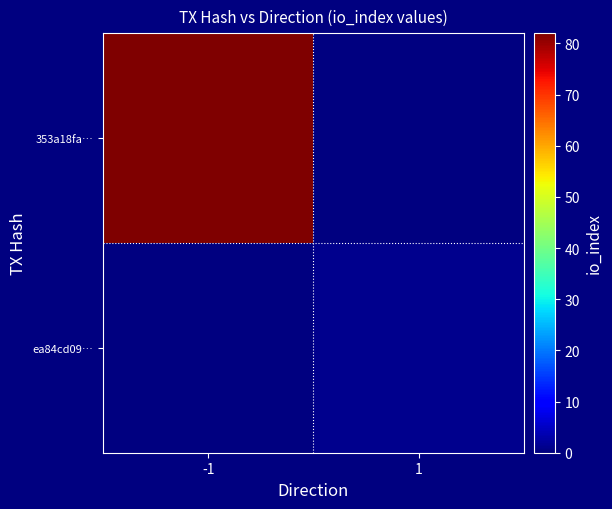

Which series has the widest spread of values?

353a18fa…